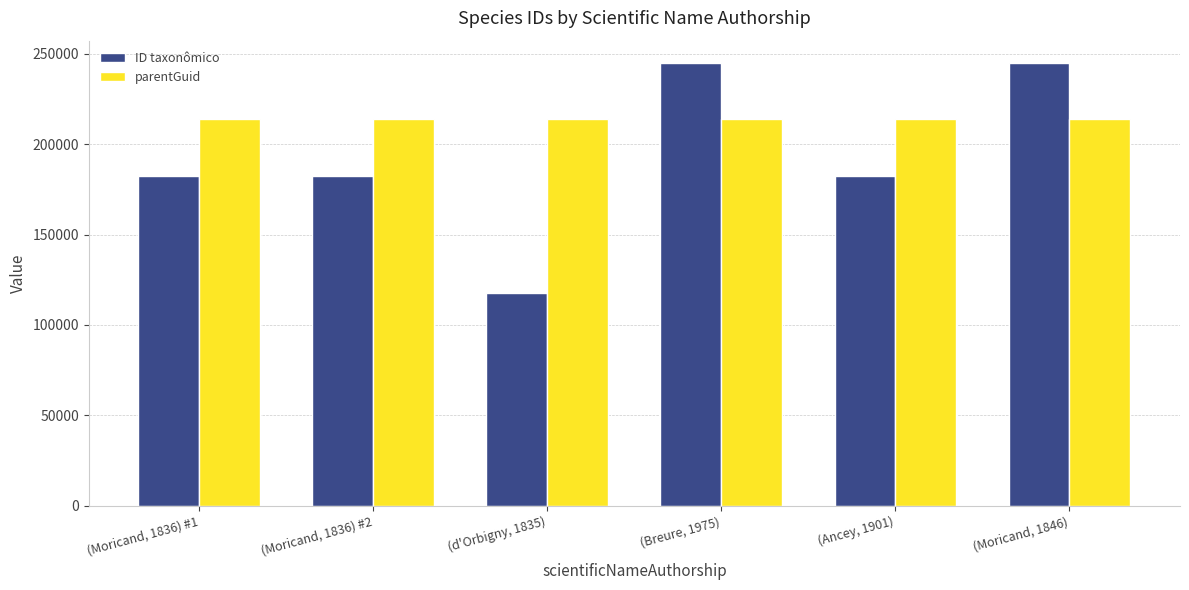

Which series has the largest total across all categories?

parentGuid